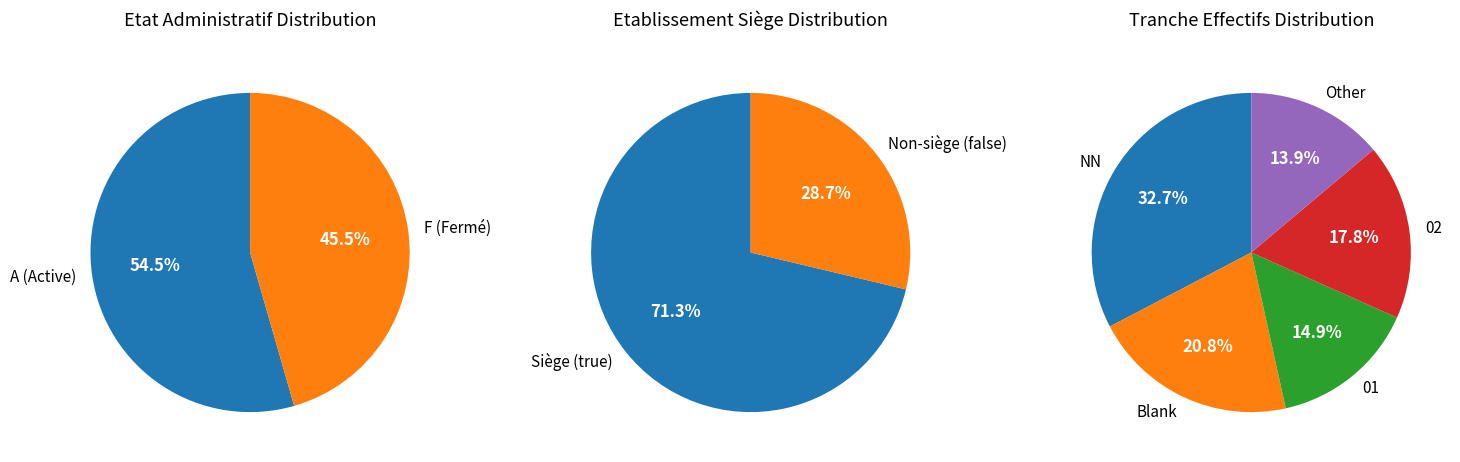

To the nearest percent, what portion does 02 represent?

18%